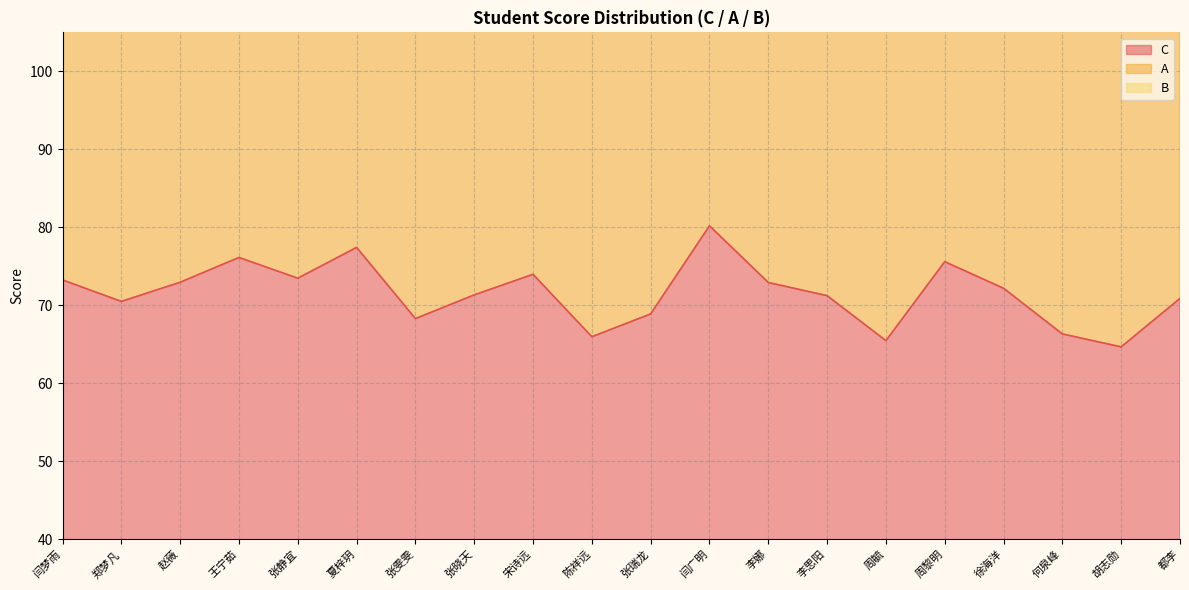

Is it true that C equals 73.5 at 张静宜?

True